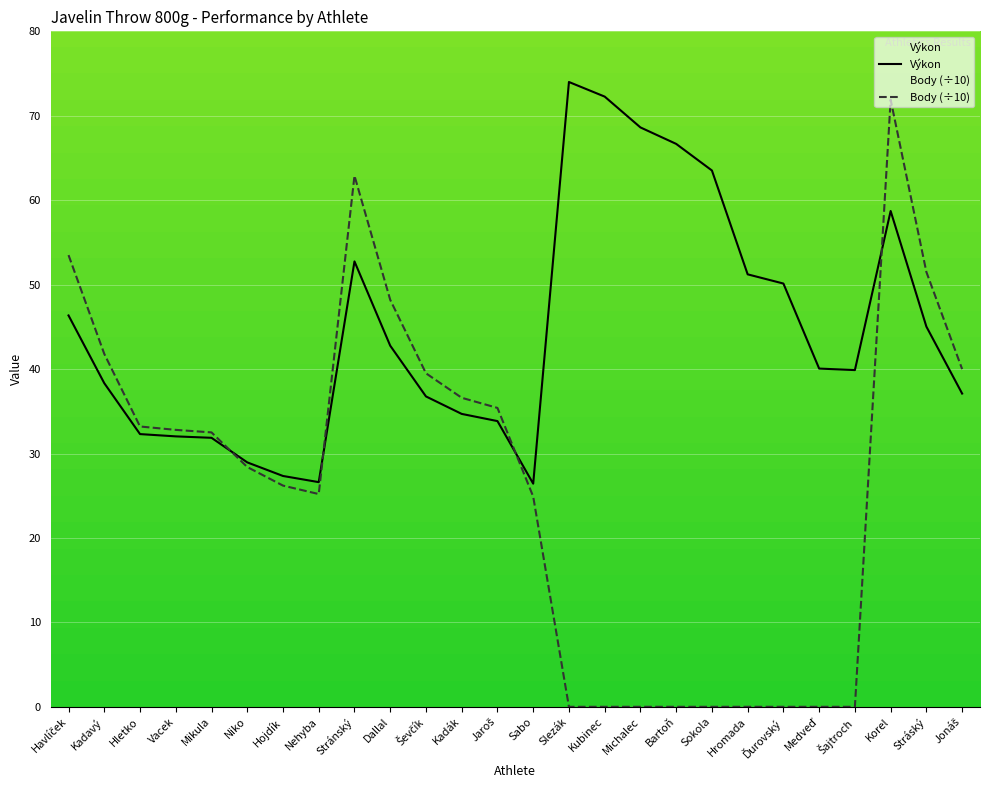

True or false: Výkon and Body intersect in this chart.

True